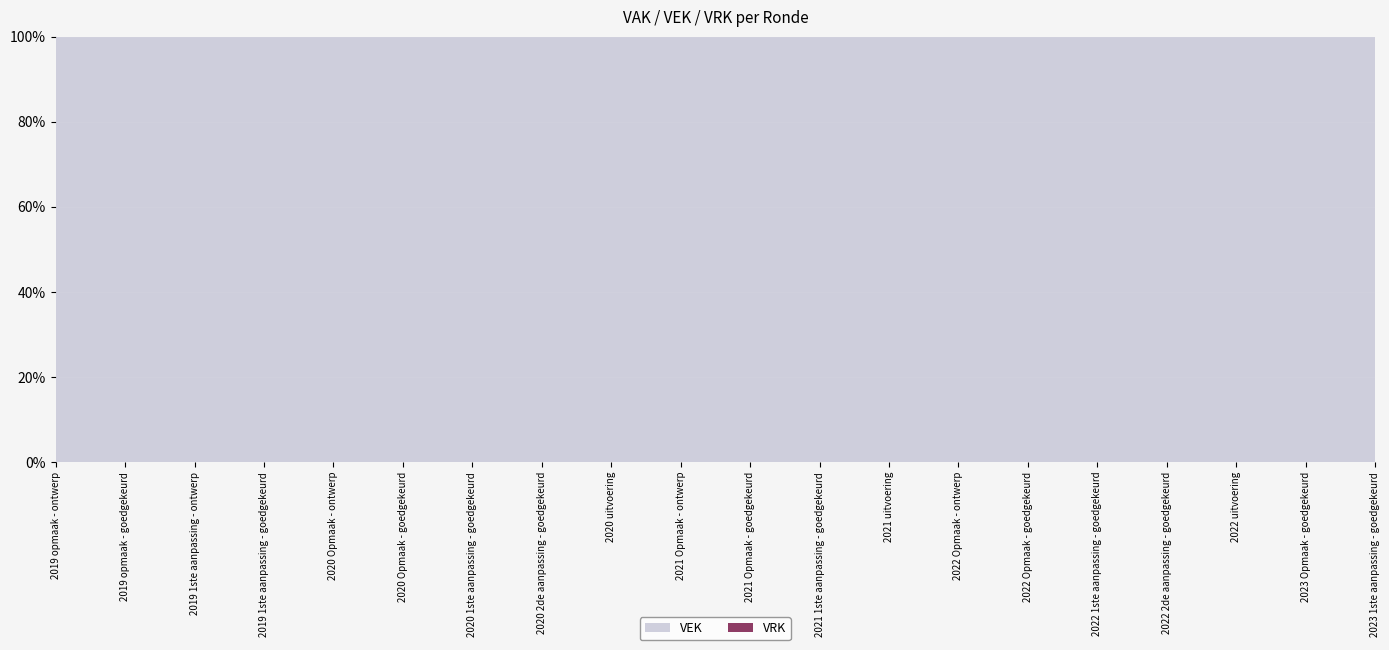

Reading left to right, what are all the values shown in this chart?

VEK: 3809515	3809515	3825493	3825493	3857689	3857689	3950217	3949875	4011172	4075155	4075155	4071494	4149593	4294358	4294358	4291860	4291860	4595869	4831173	4944684
VRK: 0	0	0	0	0	0	0	0	0	0	0	0	0	0	0	0	0	0	0	0